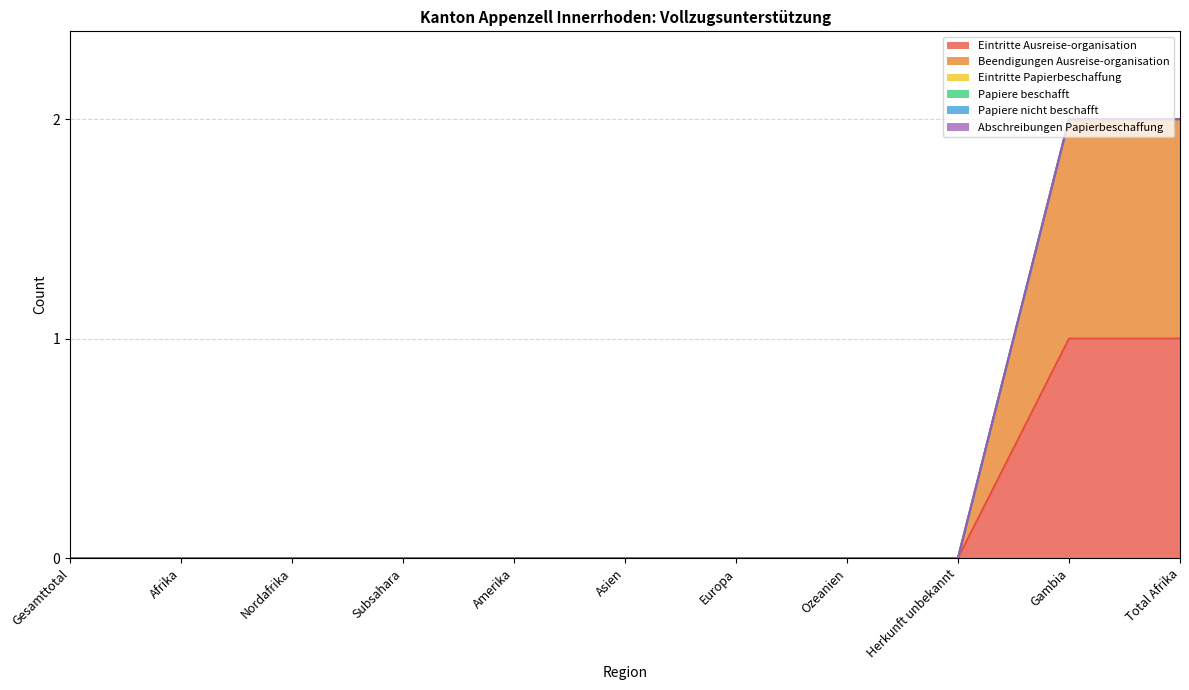

List the series in order of their peak value, lowest first.

Eintritte Papierbeschaffung, Papiere beschafft, Papiere nicht beschafft, Abschreibungen Papierbeschaffung, Eintritte Ausreise-organisation, Beendigungen Ausreise-organisation